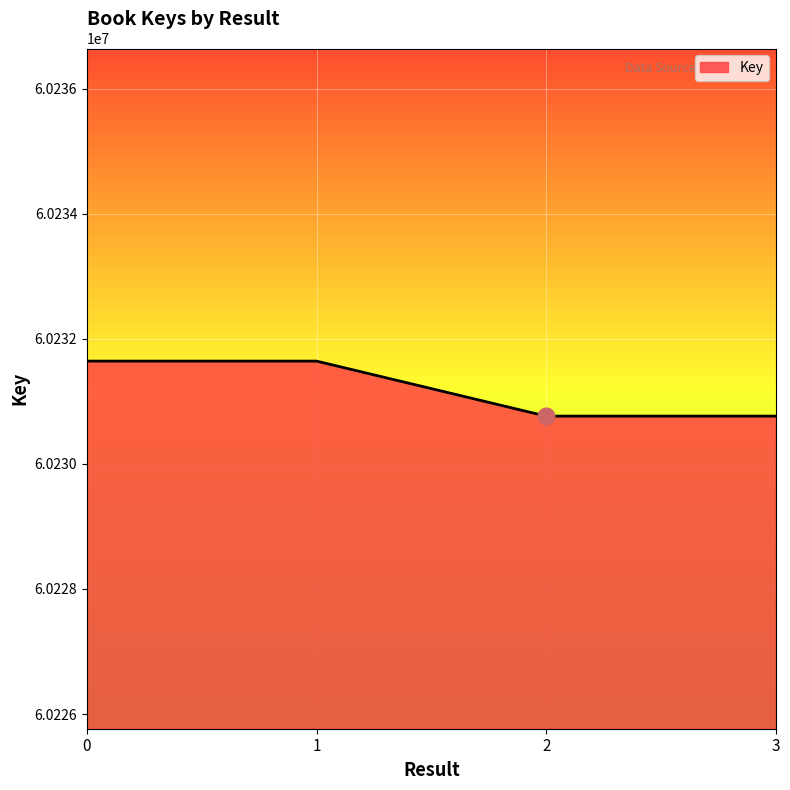

What is the smallest value displayed?

60230765